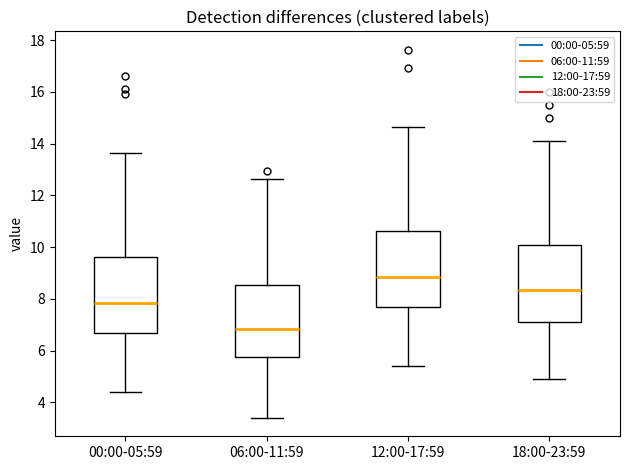

Reading left to right, transcribe this box plot: for each box, give where its median line is, the range the box spans, and where its two whiskers end, as read against the y-axis. The values are not printed on the chart, so give them approximately, as read against the axis.

00:00-05:59: median 7.8, box 6.6 to 9.6, whiskers 4.4 to 13.6
06:00-11:59: median 6.8, box 5.8 to 8.6, whiskers 3.4 to 12.6
12:00-17:59: median 8.8, box 7.6 to 10.6, whiskers 5.4 to 14.6
18:00-23:59: median 8.4, box 7.2 to 10.0, whiskers 5.0 to 14.2